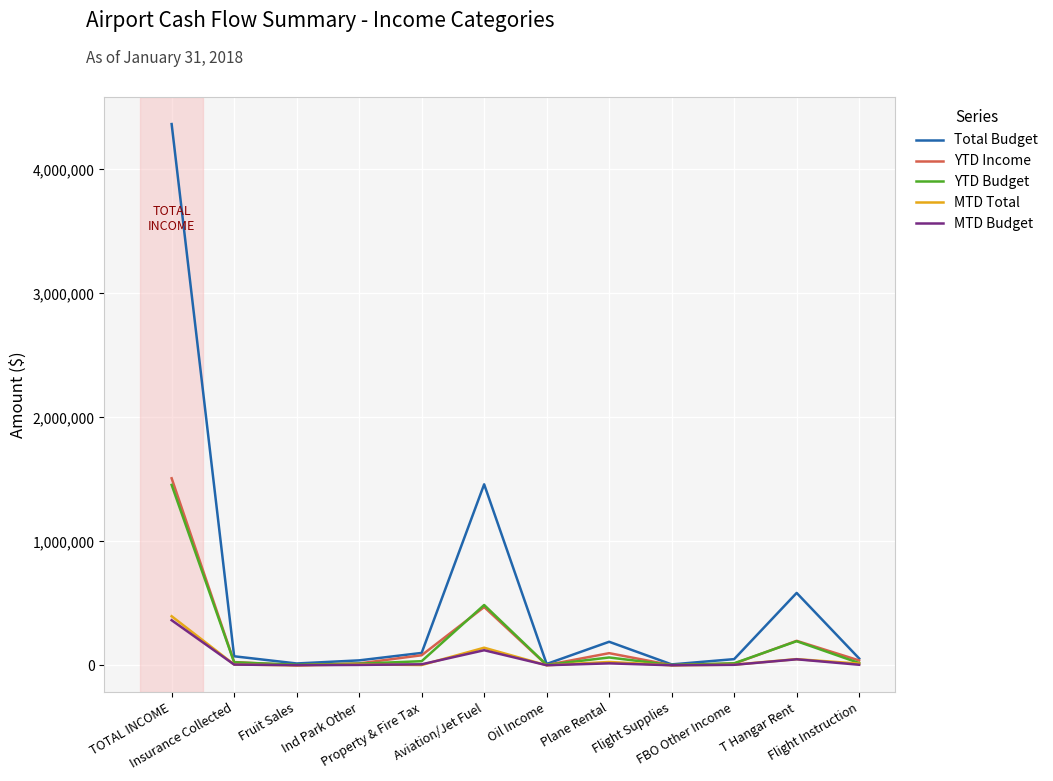

What is the highest value of the YTD Income series?

1508606.4